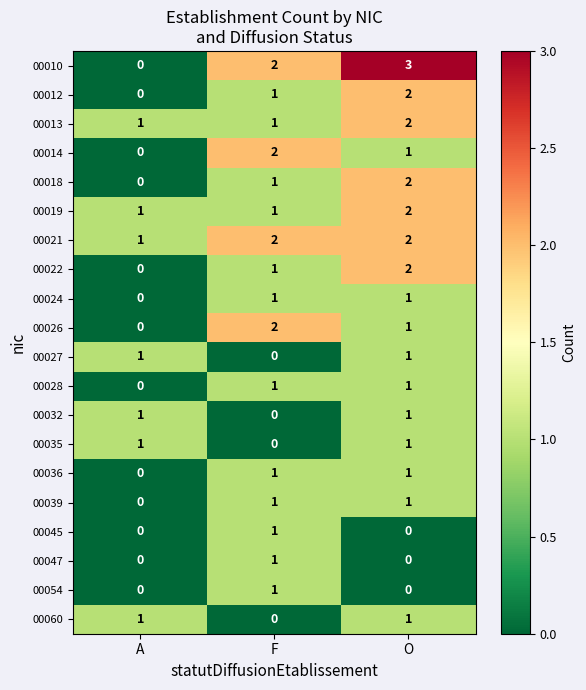

At which label is 00032 closest to 0?

F